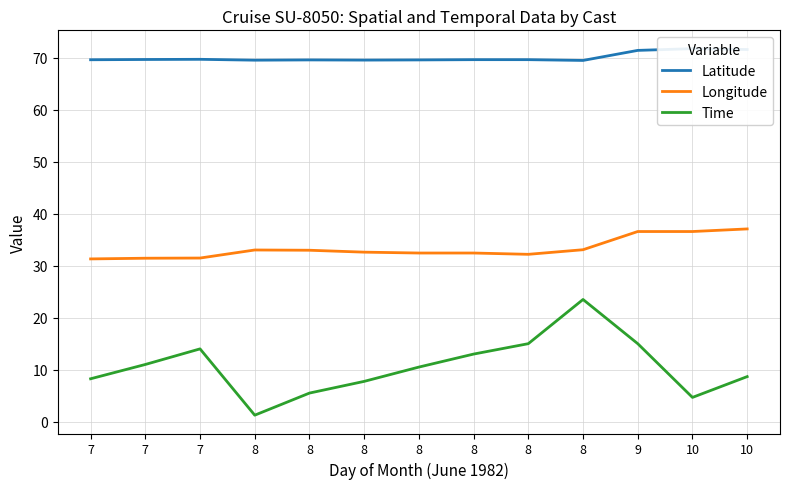

The value of Longitude at 10 is 20.1. True or false?

False